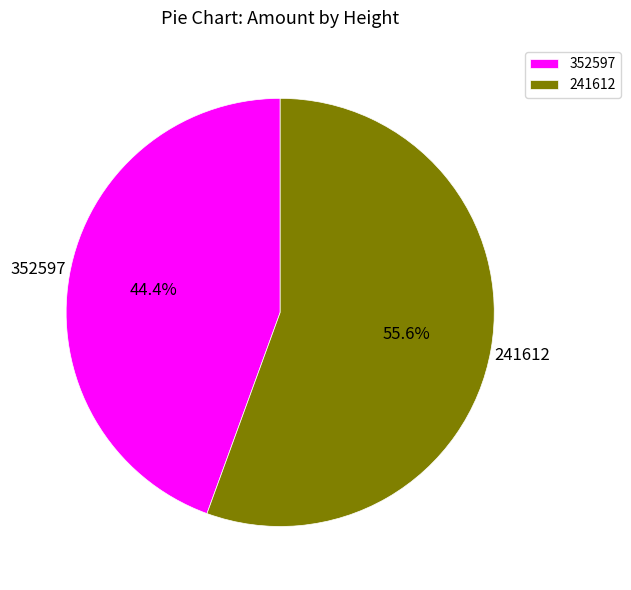

Combined, what portion of the pie is 352597 and 241612?

100.0%